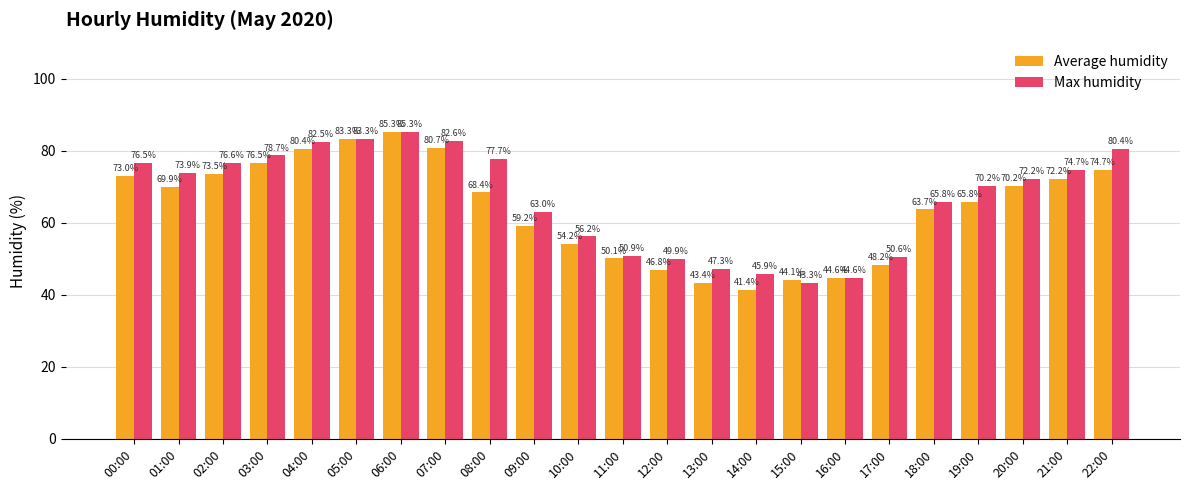

What are all the series names shown in the legend?

Average humidity, Max humidity